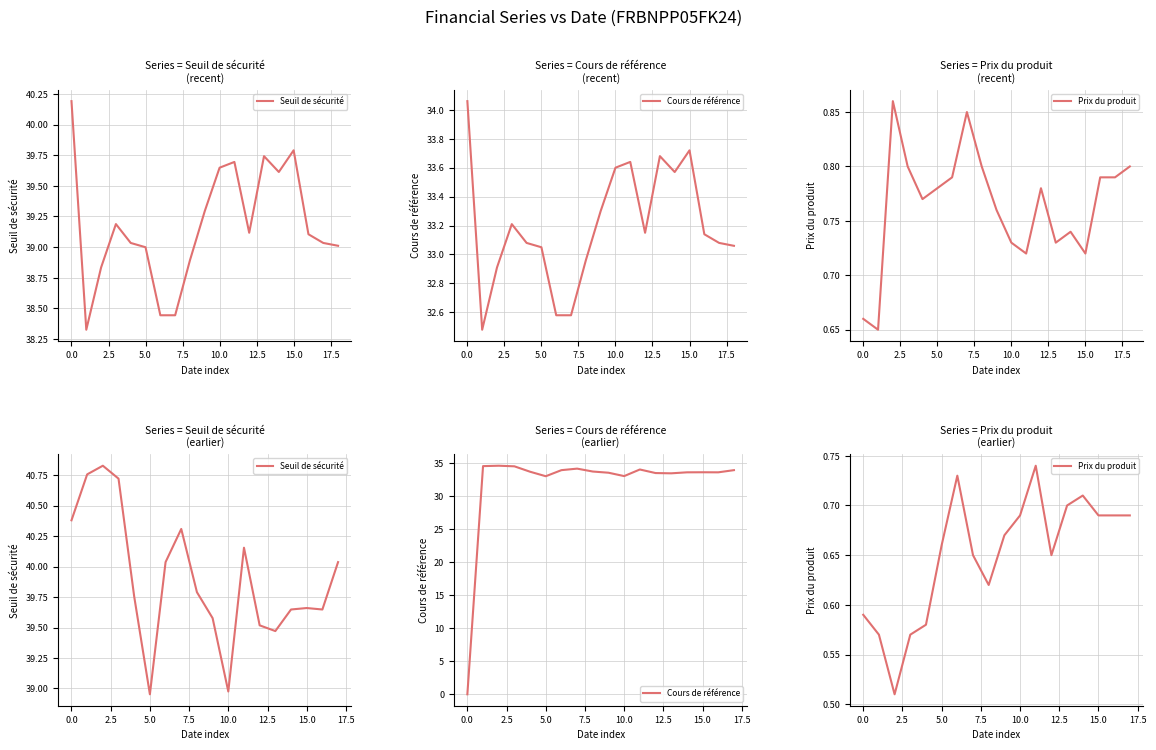

The value of Cours de référence at 5.0 is 6.9. True or false?

False